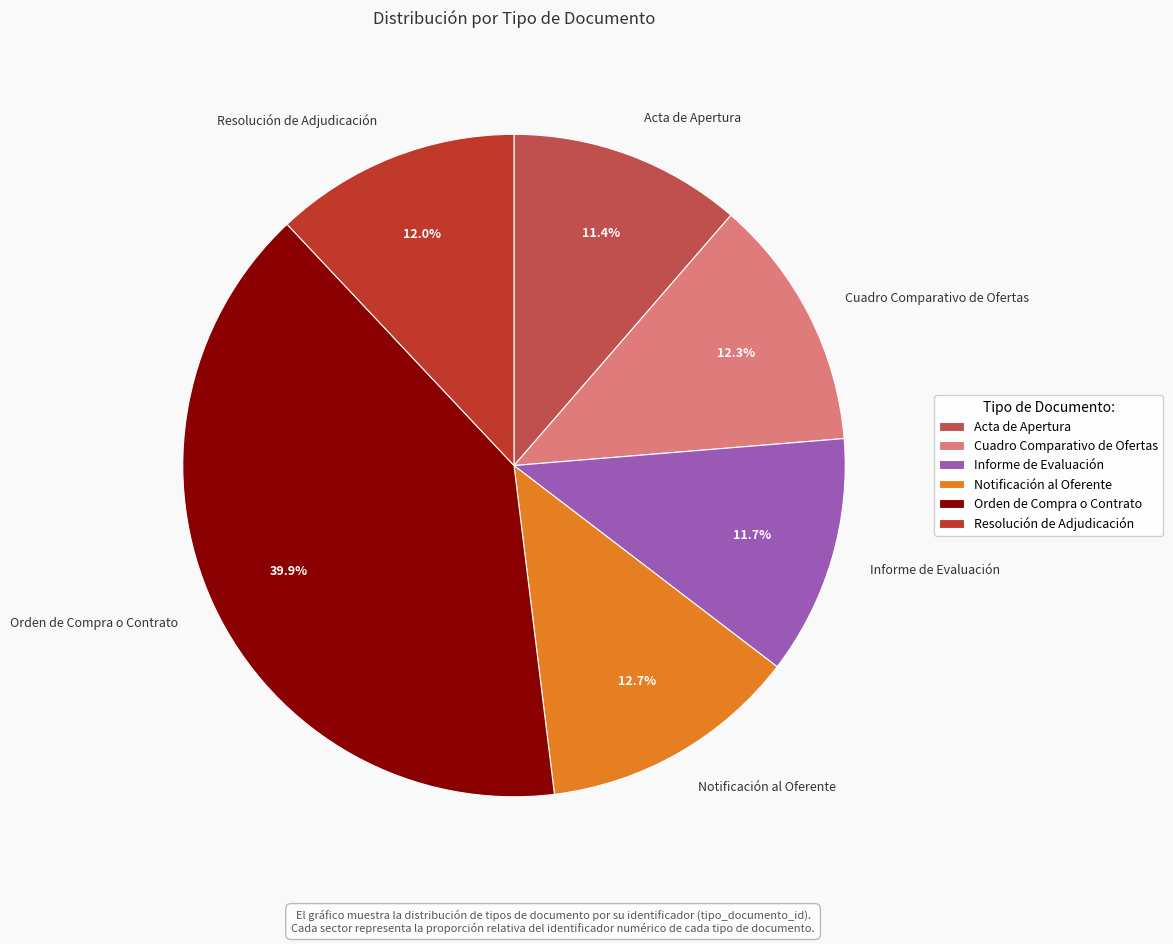

What percentage is the Resolución de Adjudicación slice, to the nearest percent?

12%